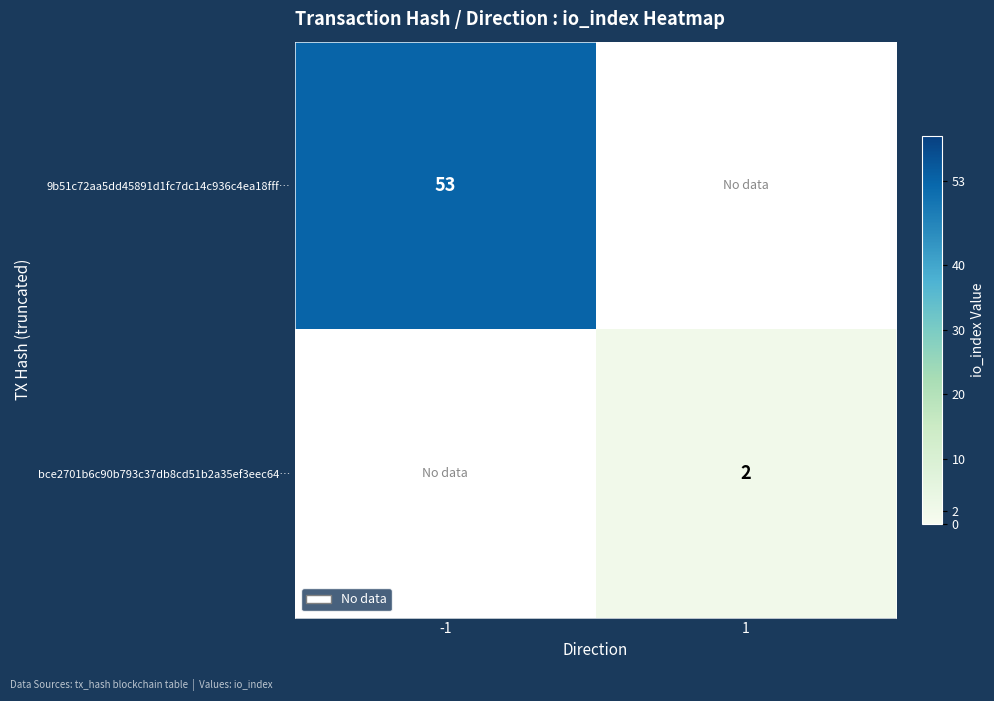

True or false: bce2701b6c90b793c37db8cd51b2a35ef3eec64… has a value of 1 at 1.

False